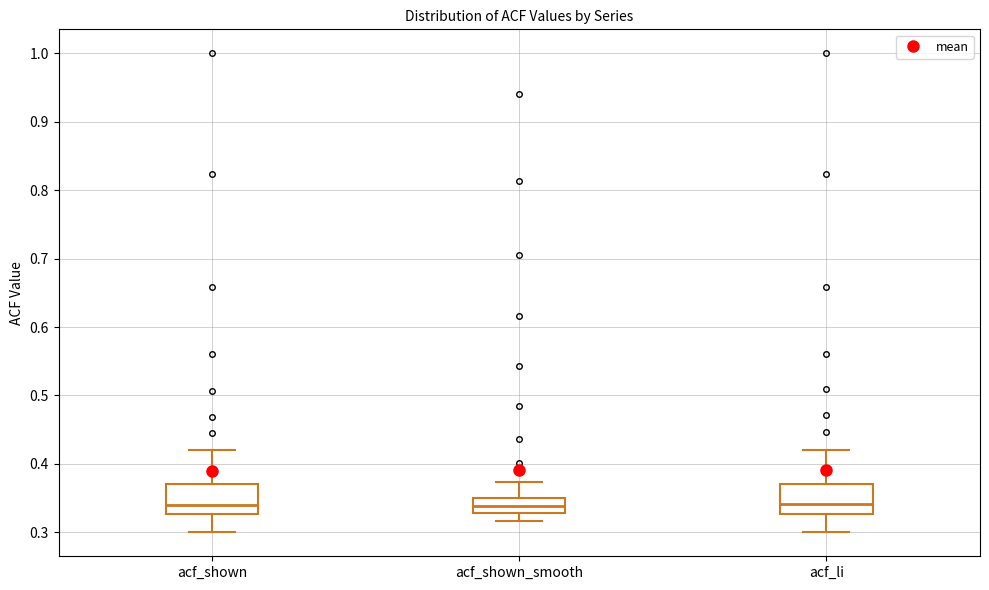

Reading left to right, read every box against the y-axis: the position of its median line, the range the box covers, and the ends of its whiskers. The values are not printed on the chart, so give them approximately, as read against the axis.

acf_shown: median 0.34, box 0.33 to 0.37, whiskers 0.30 to 0.42
acf_shown_smooth: median 0.34, box 0.33 to 0.35, whiskers 0.32 to 0.37
acf_li: median 0.34, box 0.33 to 0.37, whiskers 0.30 to 0.42